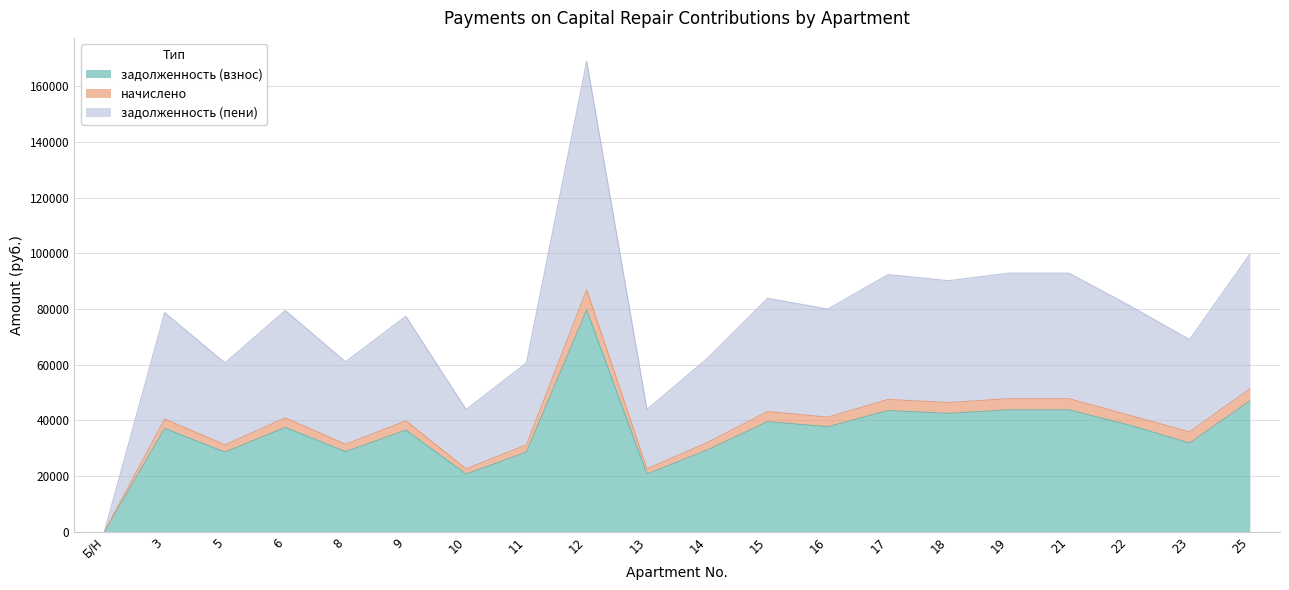

Does the chart have visible grid lines?

Yes